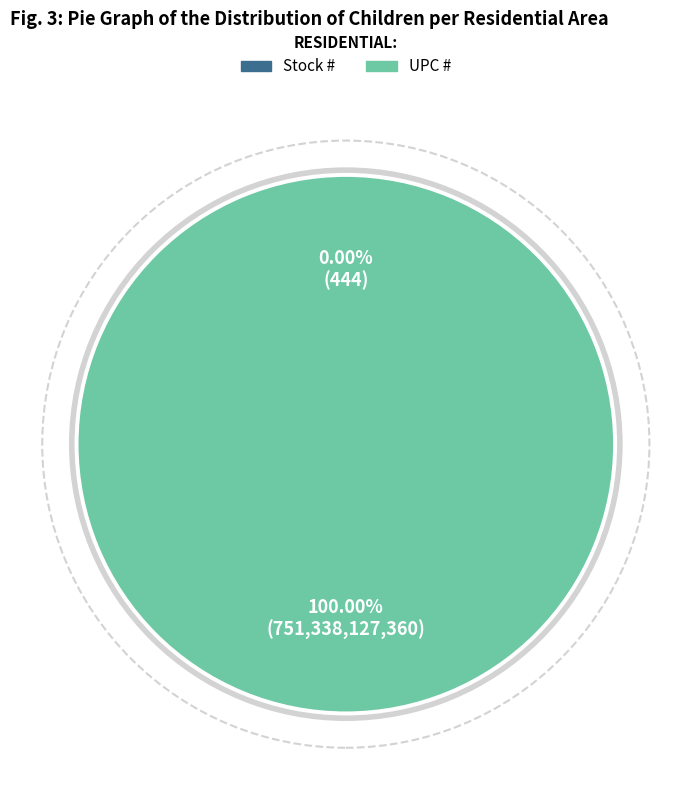

To the nearest percent, what is the average slice percentage?

50%